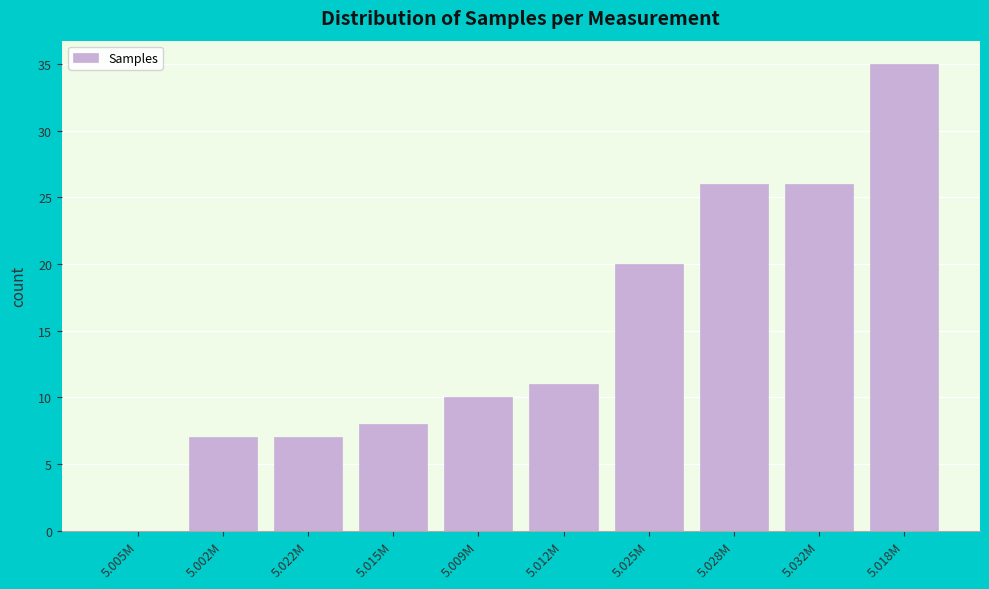

Reading right to left, what are all the values shown in this chart?

5.018M=35	5.032M=26	5.028M=26	5.025M=20	5.012M=11	5.009M=10	5.015M=8	5.022M=7	5.002M=7	5.005M=0